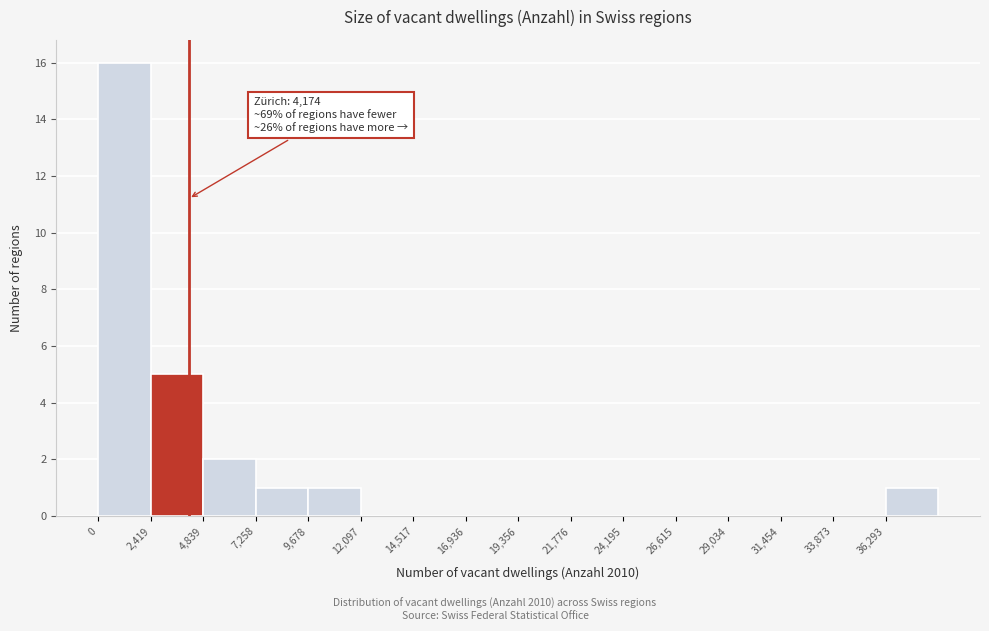

Over which range of the x-axis is the bar tallest?

0 to 2500